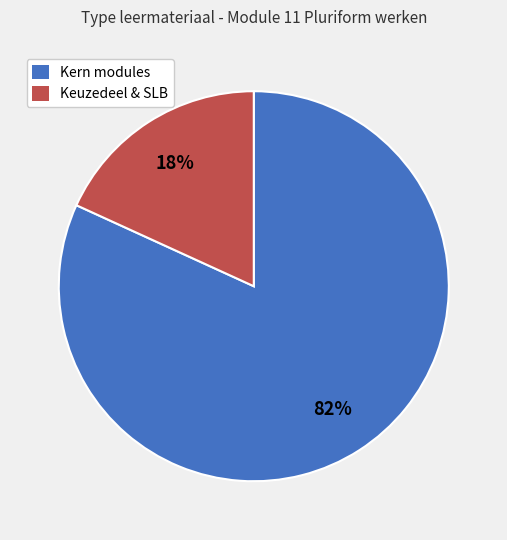

Does any single category account for the majority?

Yes